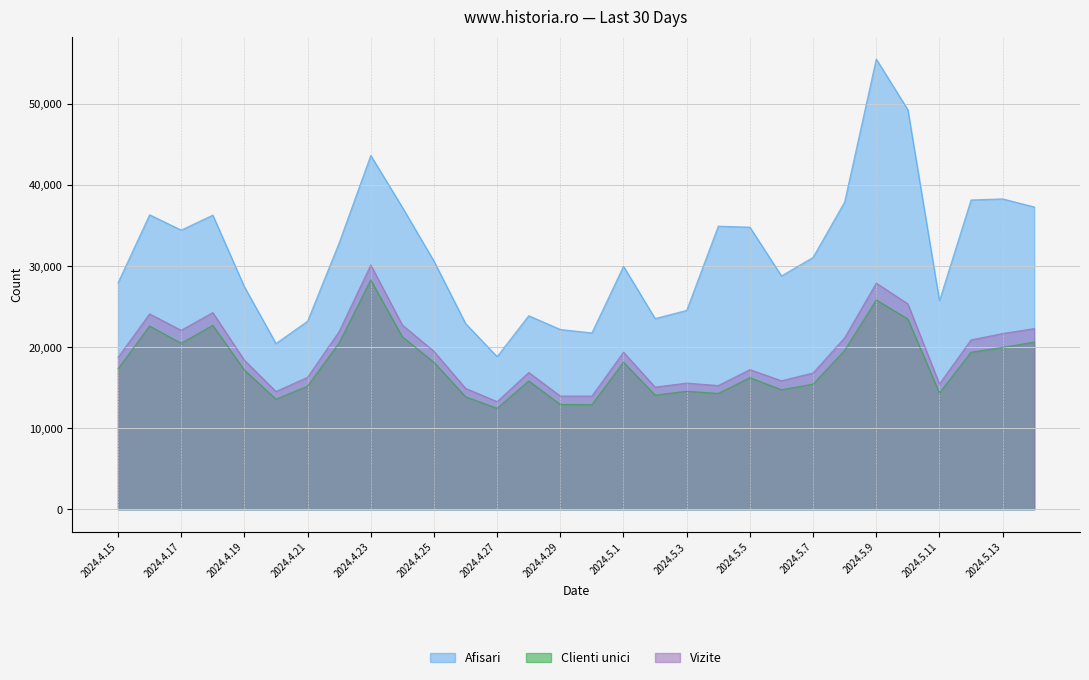

What is the label of the 17th point from the right?

2024.4.28